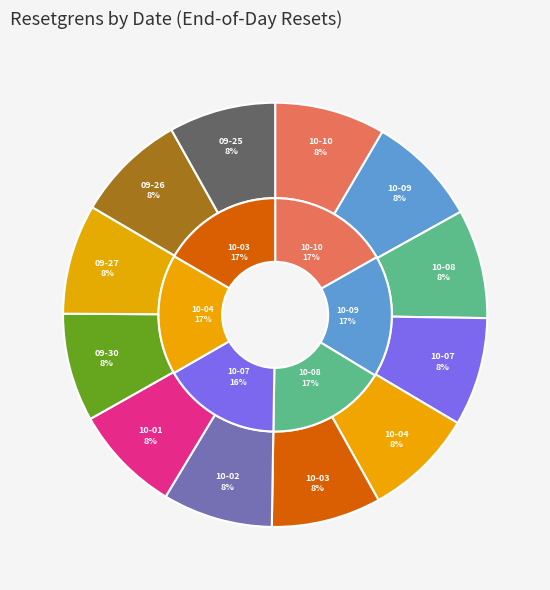

Does 2024-09-27 account for over 50% of the chart?

No